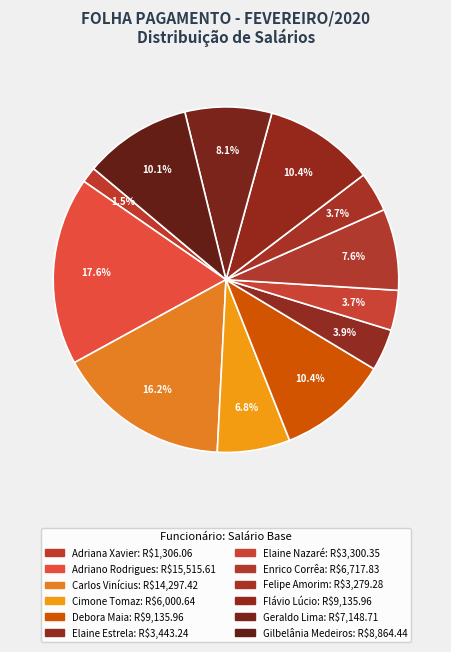

How many slices are in this pie chart?

12